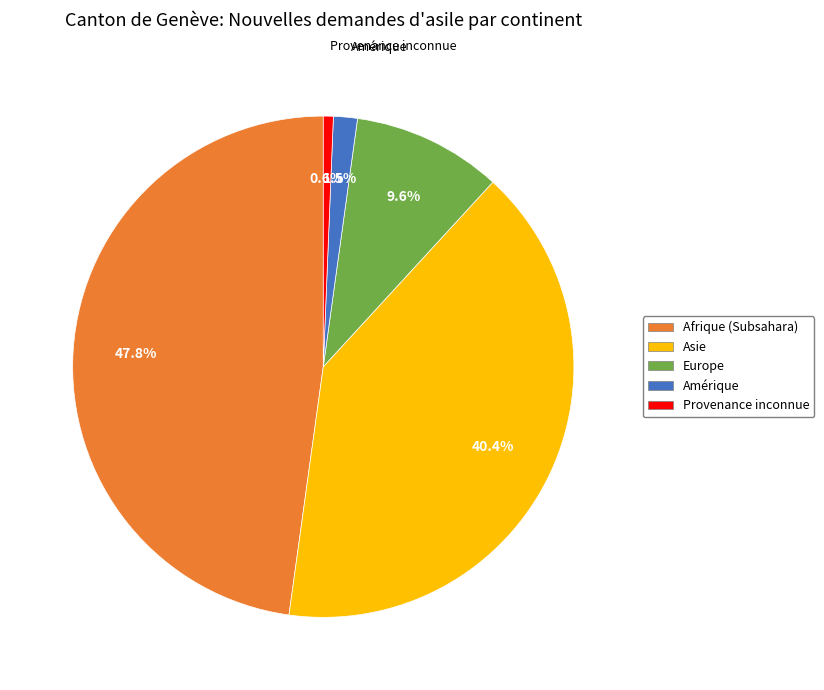

Is there a majority slice in this chart?

No